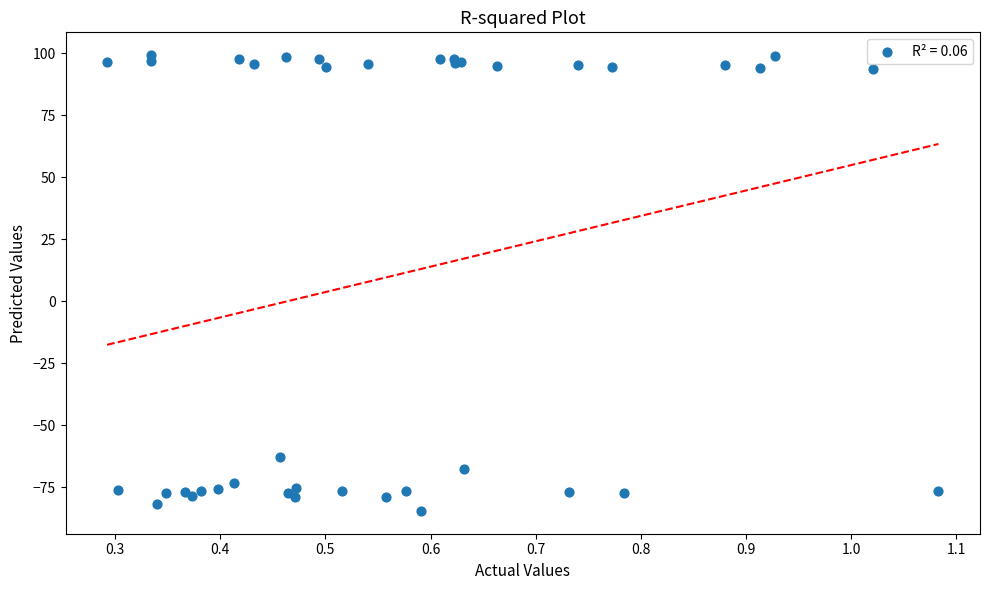

What Y value in the scatter plot is closest to 7?

-62.8